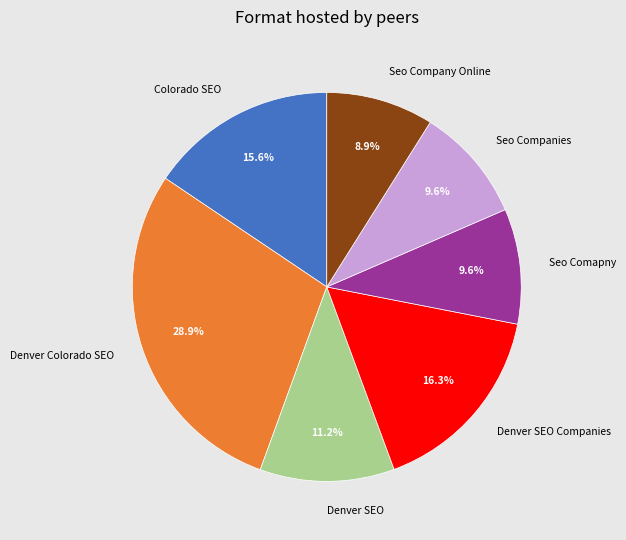

What is the ratio of the value at Seo Comapny to the value at Denver Colorado SEO?

0.3